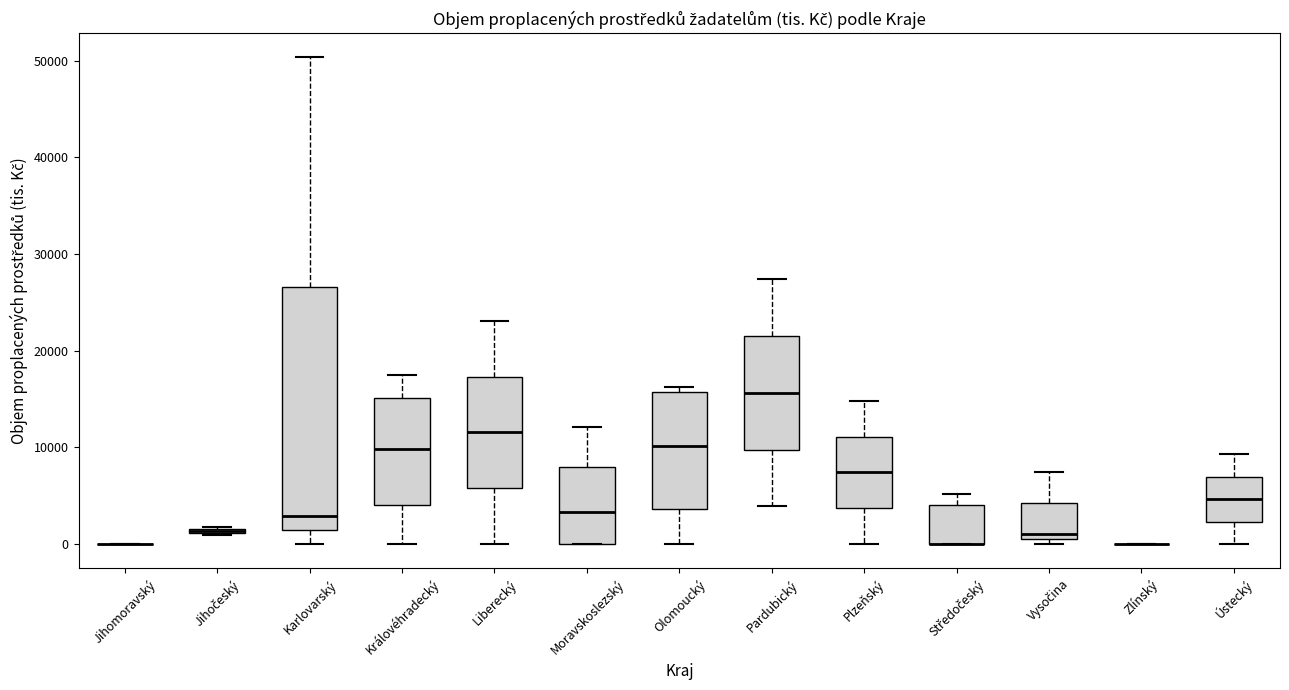

Comparing the boxes themselves (not the whiskers), which one is the tallest?

Karlovarský